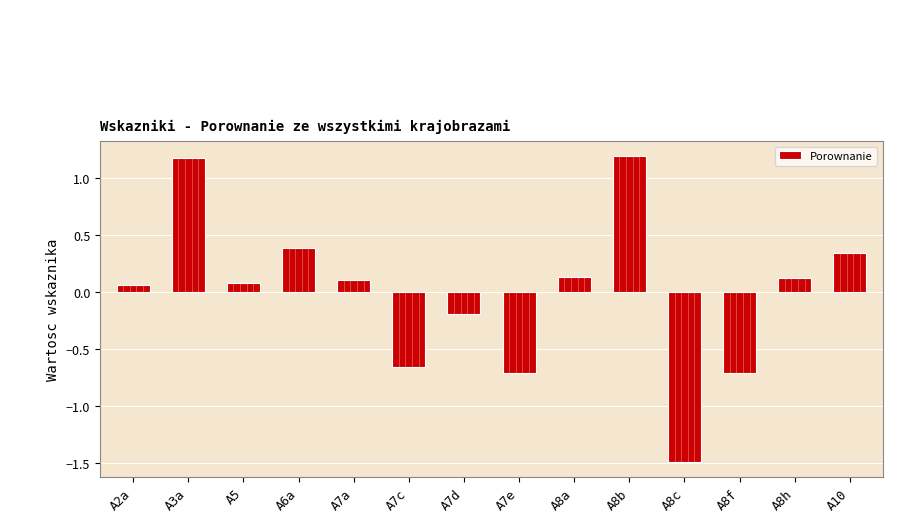

What is the greatest value displayed?

1.2